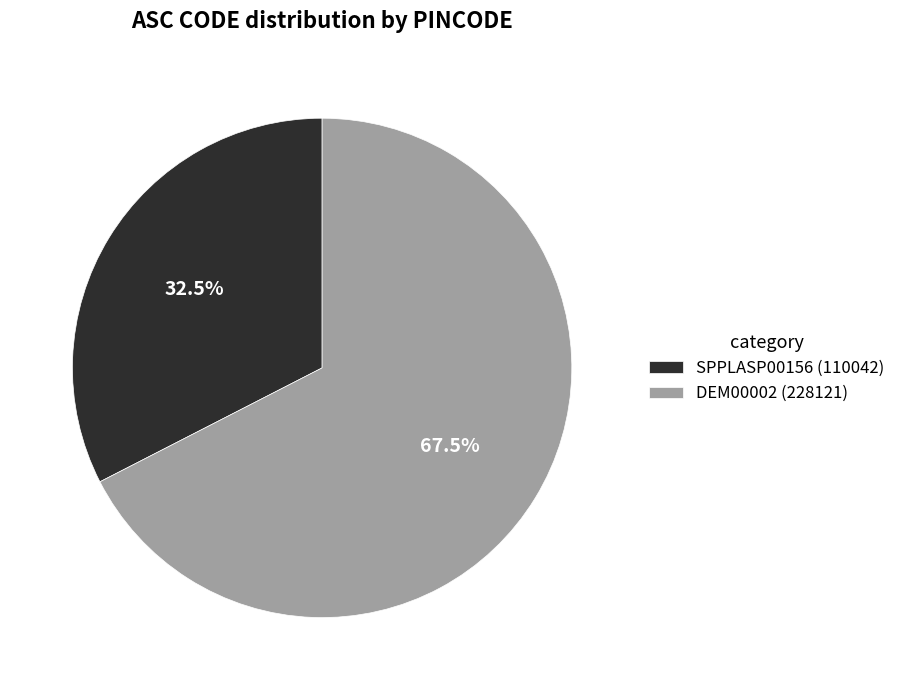

Is the sum of SPPLASP00156 (110042) and DEM00002 (228121) greater than half?

Yes